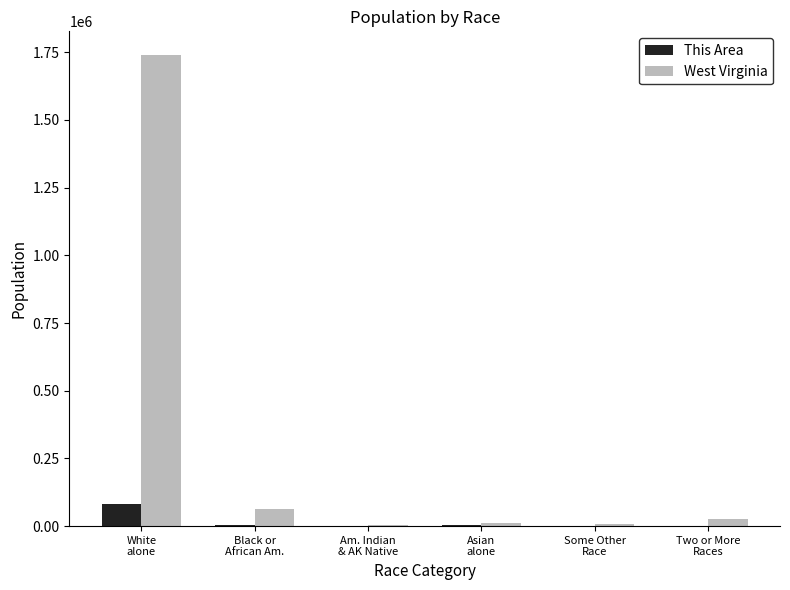

What are all the series names shown in the legend?

This Area, West Virginia